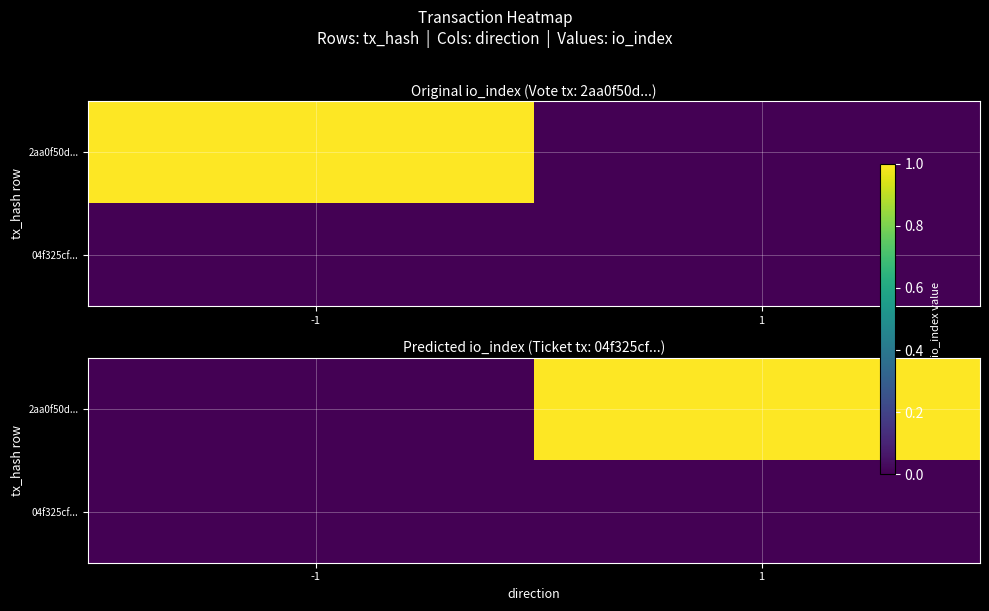

Rank the series by their average value, from lowest to highest.

04f325cfadb013bc1ea82cf8c753f5cbd2c7df5, 2aa0f50d9826ae4b0217f5e6ef6acdab45d9d8a